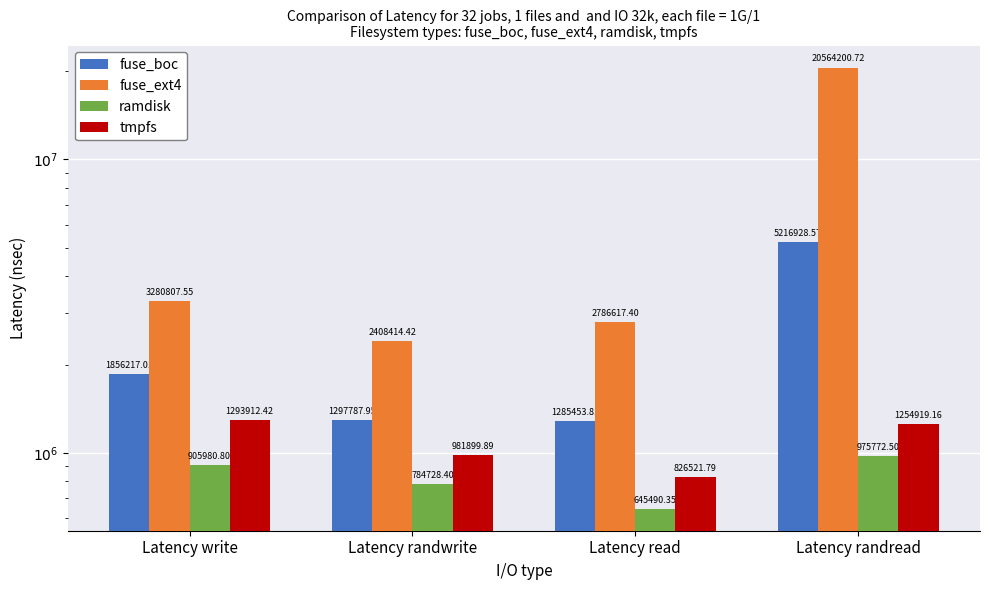

What is the label of the 4th bar from the left?

Latency randread